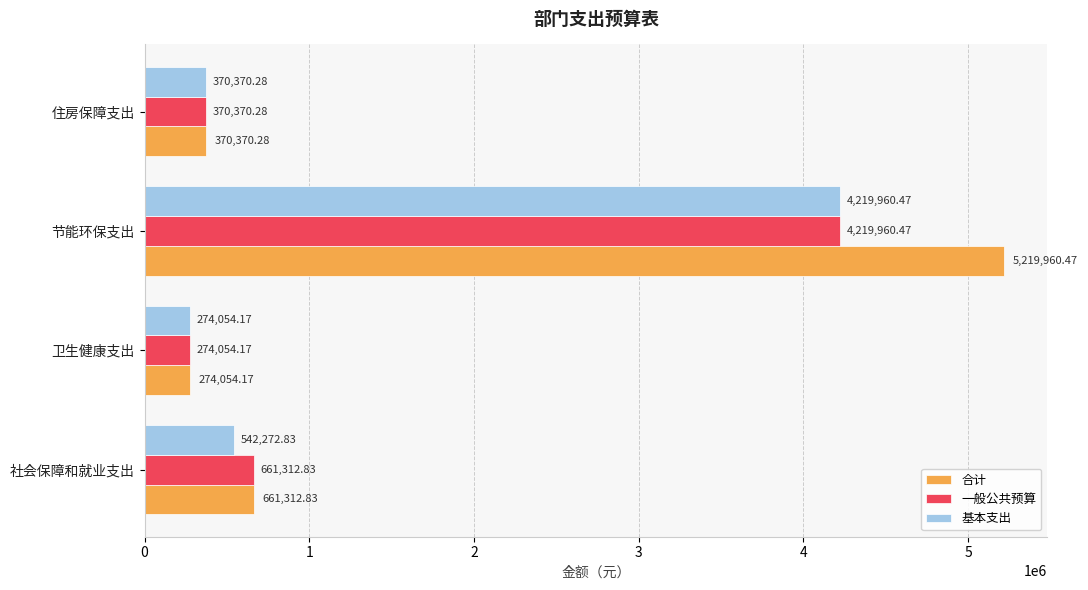

Which series has the widest spread of values?

合计